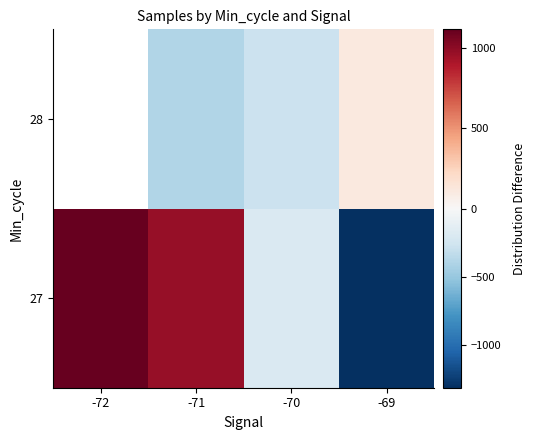

Which series has the widest spread of values?

27